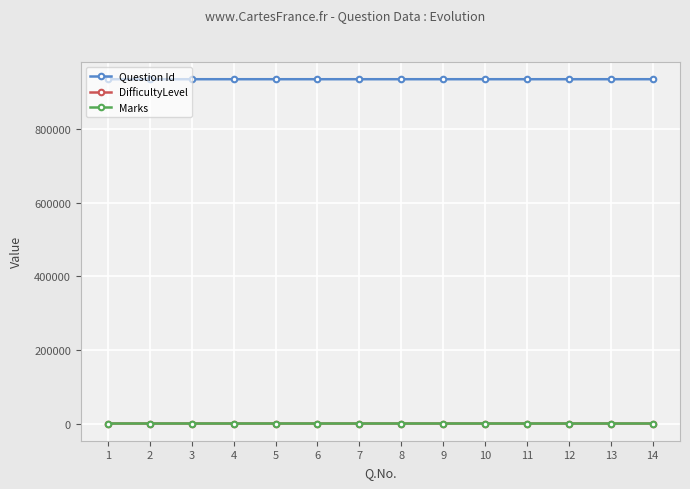

What are all the series names shown in the legend?

Question Id, DifficultyLevel, Marks